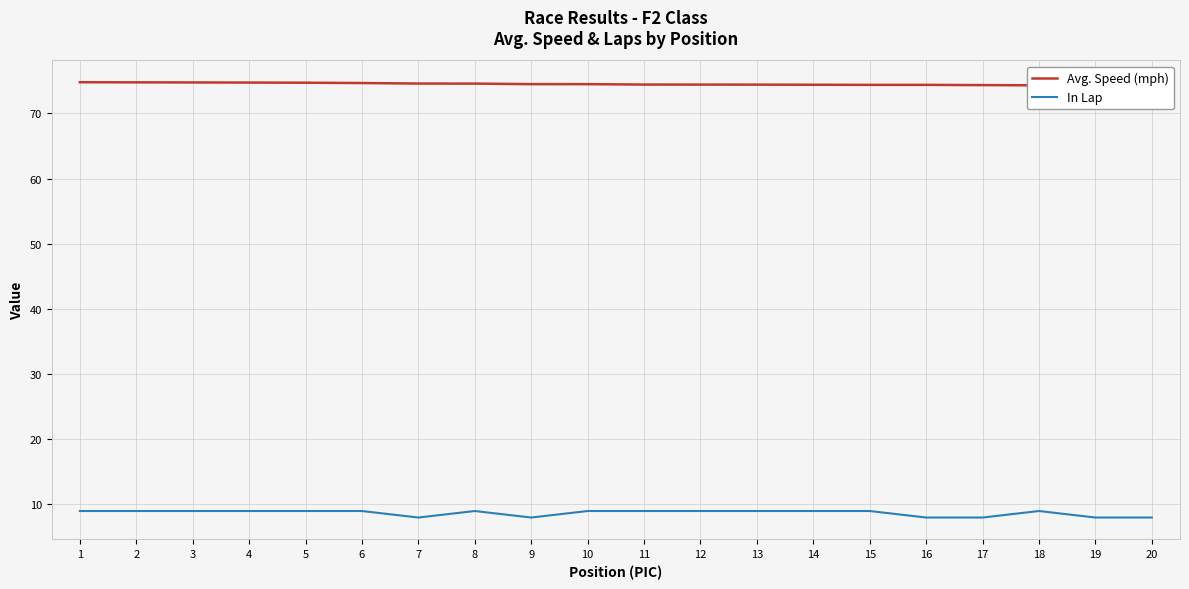

How many lines are shown in the chart?

2